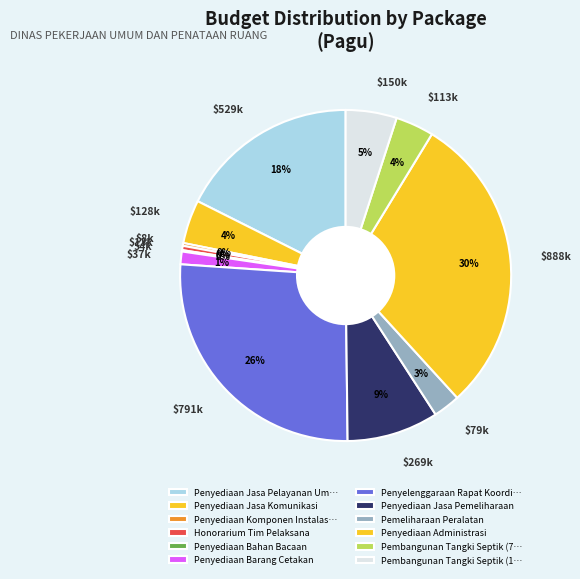

To the nearest percent, what is the average slice percentage?

8%